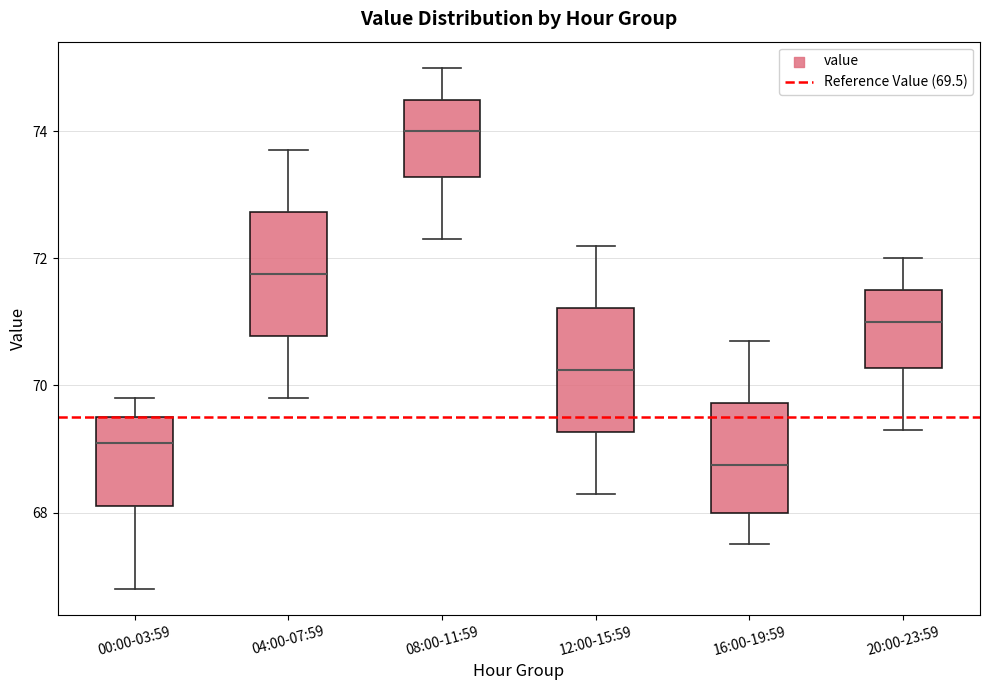

Which box's median line is the lowest?

16:00-19:59